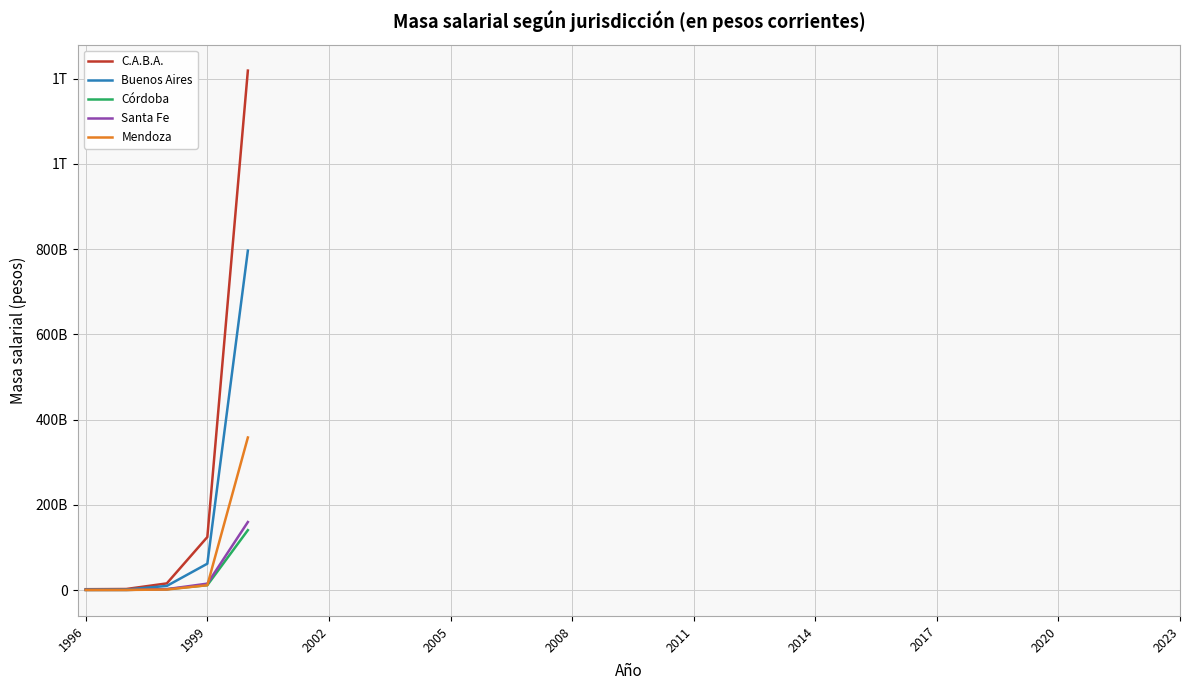

Does the chart display data point markers on the line(s)?

No